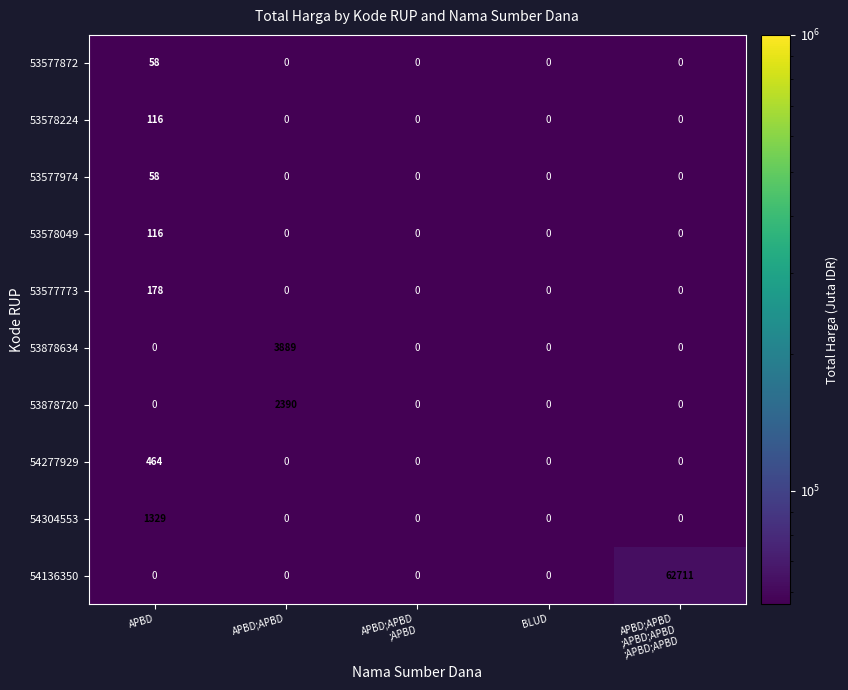

Is it true that 53578224 equals -53 at APBD;APBD?

False